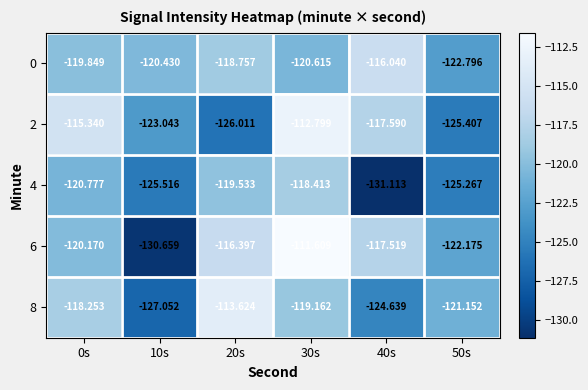

Is the value of 0 at 40s greater than the value of 2 at 50s?

Yes